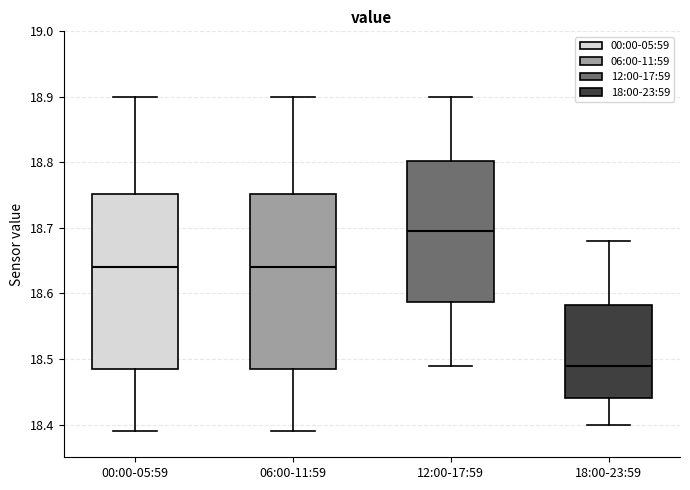

Reading left to right, transcribe this box plot: for each box, give where its median line is, the range the box spans, and where its two whiskers end, as read against the y-axis. The values are not printed on the chart, so give them approximately, as read against the axis.

00:00-05:59: median 18.64, box 18.49 to 18.75, whiskers 18.39 to 18.90
06:00-11:59: median 18.64, box 18.49 to 18.75, whiskers 18.39 to 18.90
12:00-17:59: median 18.70, box 18.59 to 18.80, whiskers 18.49 to 18.90
18:00-23:59: median 18.49, box 18.44 to 18.58, whiskers 18.40 to 18.68